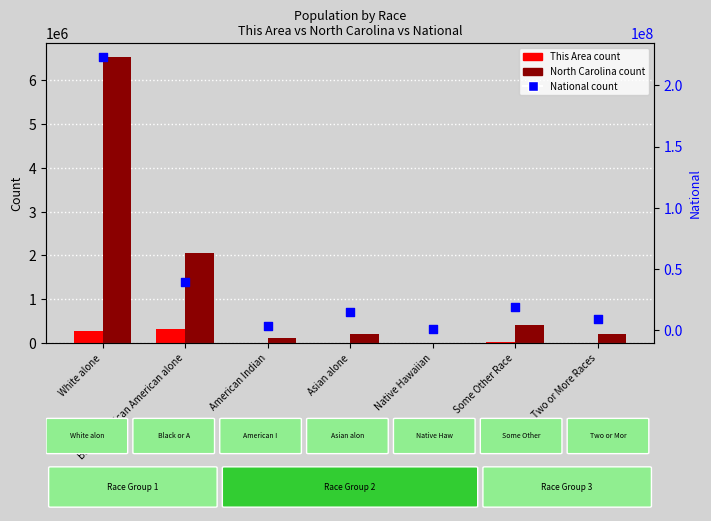

What is the total value across all series at American Indian?

3059723